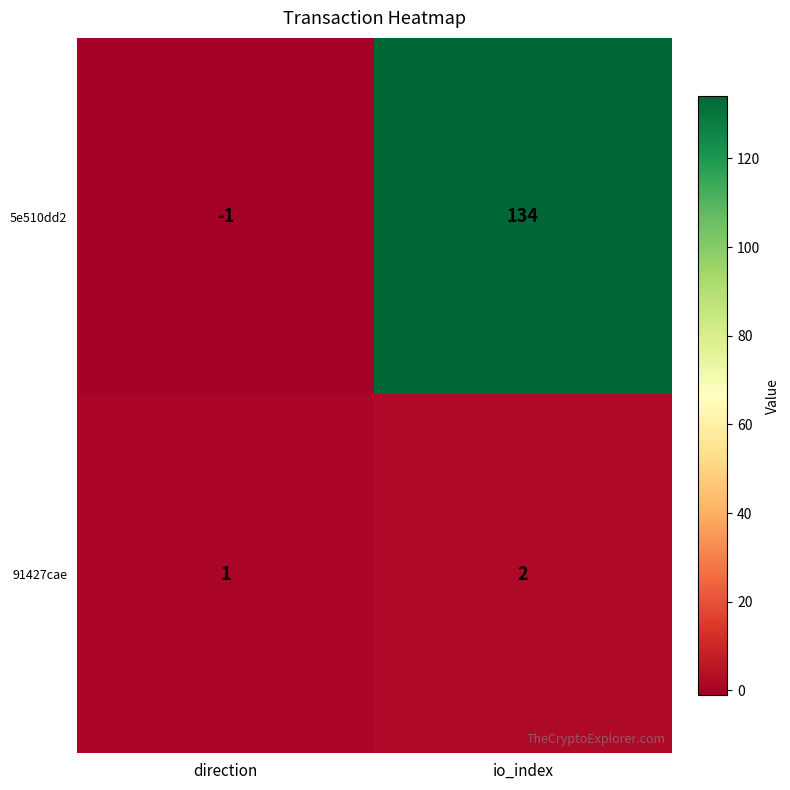

At which label does 5e510dd2 reach its peak?

io_index